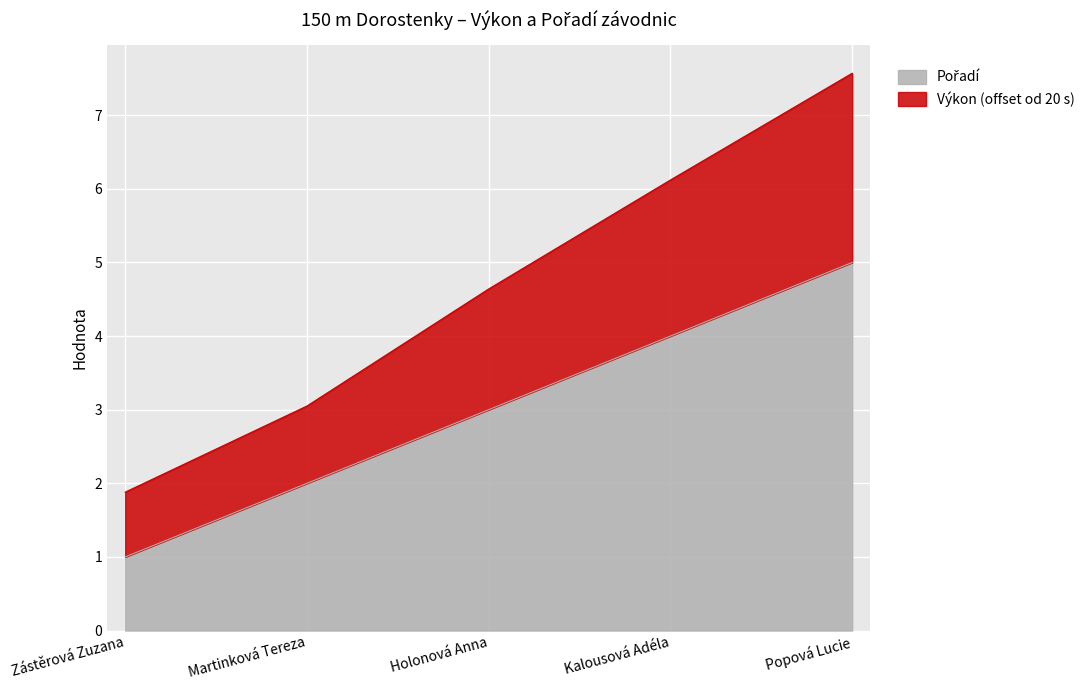

Does the chart display data point markers on the line(s)?

No